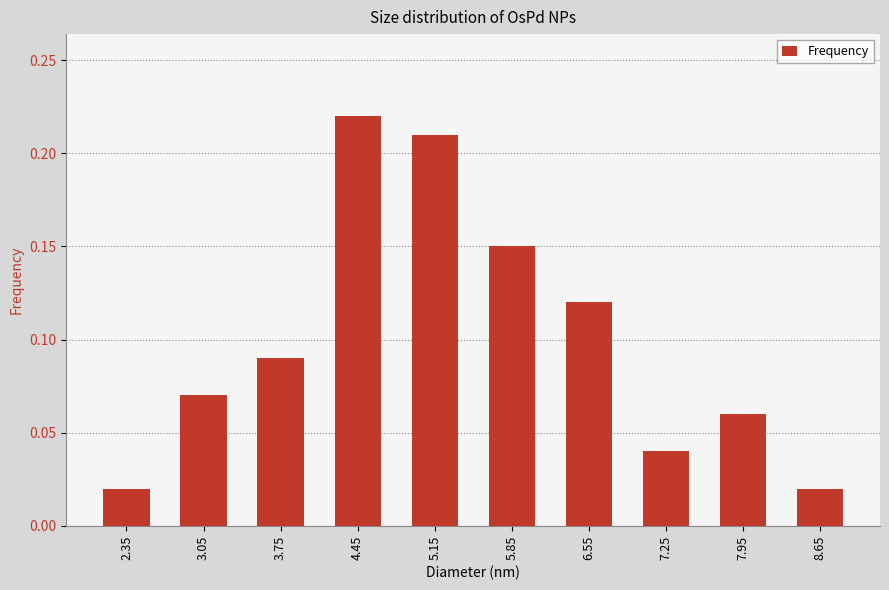

Which label corresponds to the largest value in the chart?

4.45